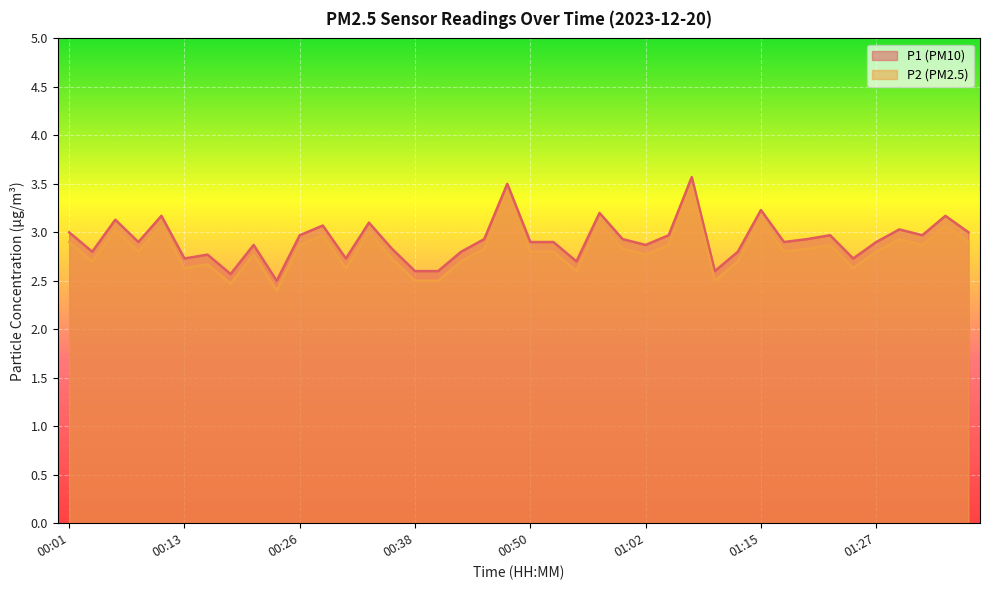

At which label does P2 reach its peak?

01:07